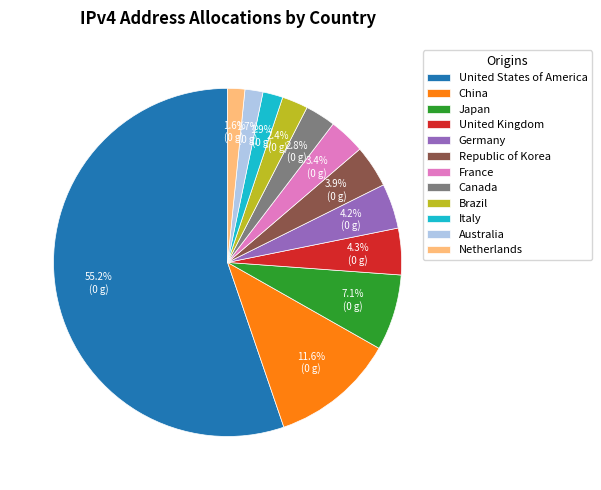

Combined, do Australia and Netherlands account for over 50%?

No